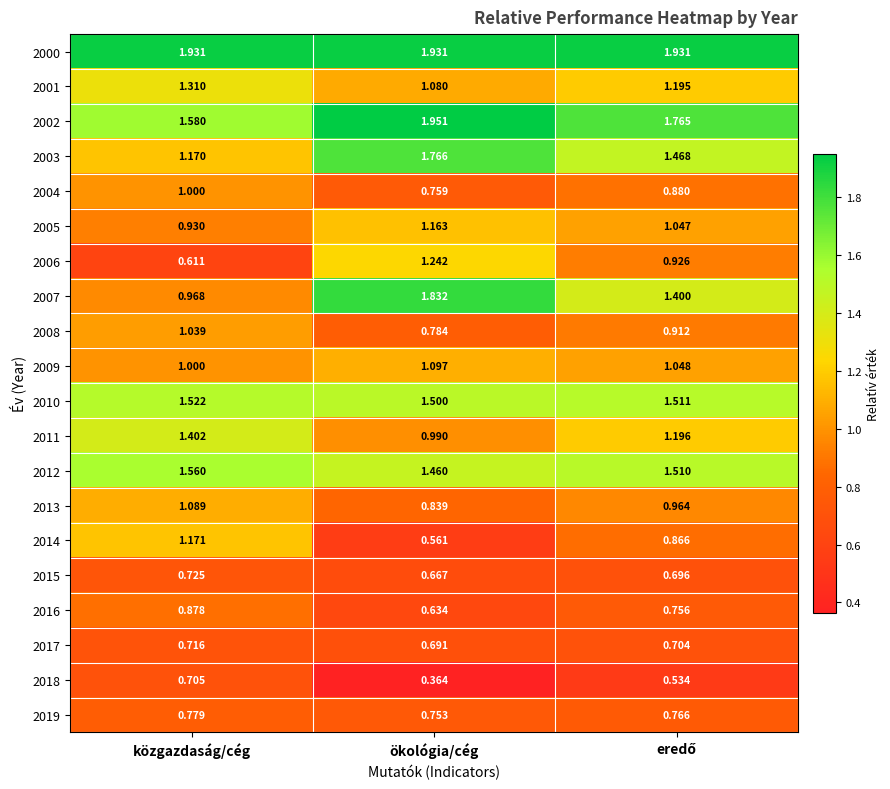

At which label does 2006 reach its minimum?

közgazdaság/cég